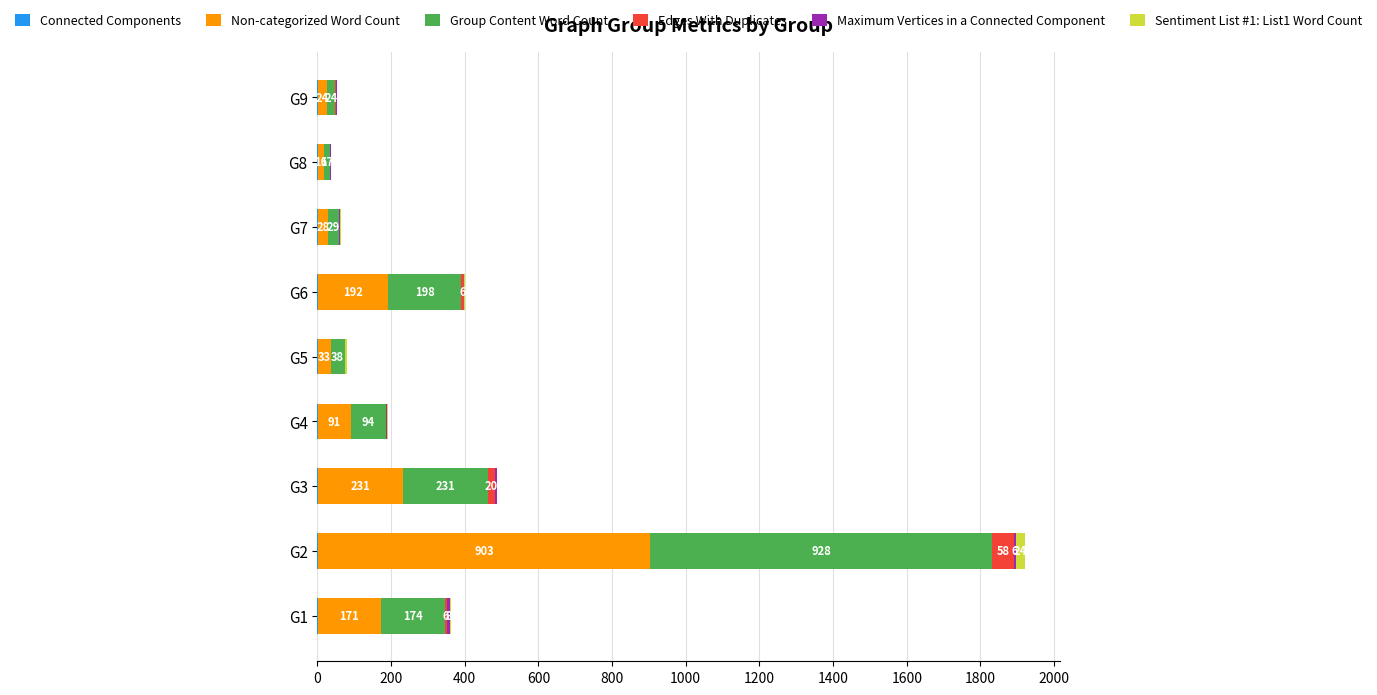

At which category is the sum across all series the highest?

G2